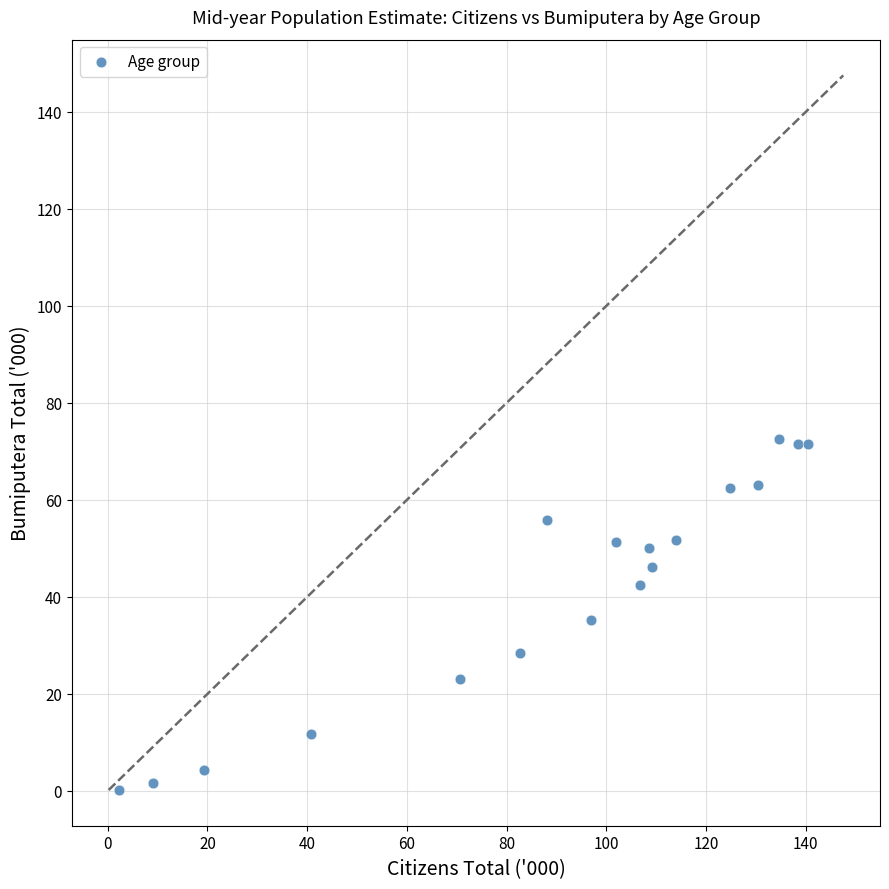

What is the range of Y values (max minus min)?

72.4